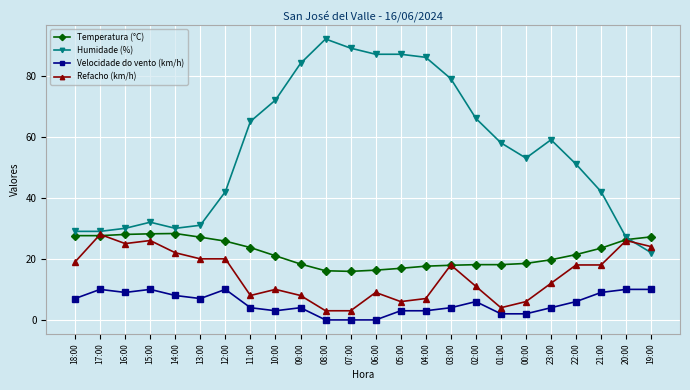

What is the maximum value for Refacho (km/h)?

28.0